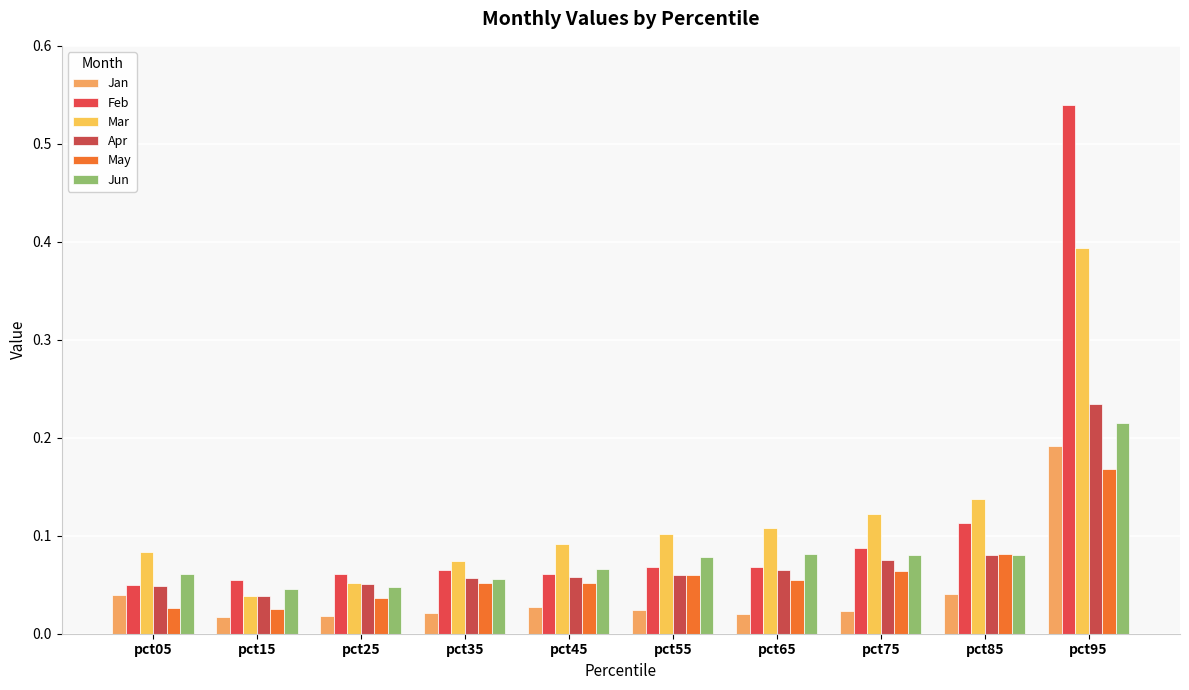

Reading left to right, extract all data points from this chart.

Jan: pct05=0.0	pct15=0.0	pct25=0.0	pct35=0.0	pct45=0.0	pct55=0.0	pct65=0.0	pct75=0.0	pct85=0.0	pct95=0.2
Feb: pct05=0.0	pct15=0.1	pct25=0.1	pct35=0.1	pct45=0.1	pct55=0.1	pct65=0.1	pct75=0.1	pct85=0.1	pct95=0.5
Mar: pct05=0.1	pct15=0.0	pct25=0.1	pct35=0.1	pct45=0.1	pct55=0.1	pct65=0.1	pct75=0.1	pct85=0.1	pct95=0.4
Apr: pct05=0.0	pct15=0.0	pct25=0.1	pct35=0.1	pct45=0.1	pct55=0.1	pct65=0.1	pct75=0.1	pct85=0.1	pct95=0.2
May: pct05=0.0	pct15=0.0	pct25=0.0	pct35=0.1	pct45=0.1	pct55=0.1	pct65=0.1	pct75=0.1	pct85=0.1	pct95=0.2
Jun: pct05=0.1	pct15=0.0	pct25=0.0	pct35=0.1	pct45=0.1	pct55=0.1	pct65=0.1	pct75=0.1	pct85=0.1	pct95=0.2